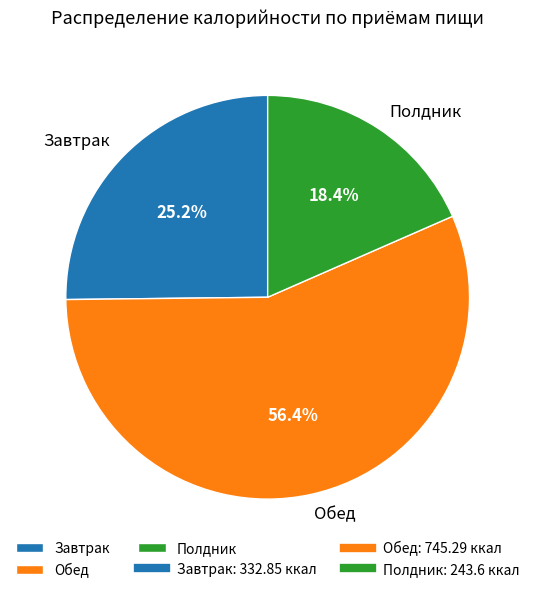

The Завтрак slice represents 25% of the pie. True or false?

True